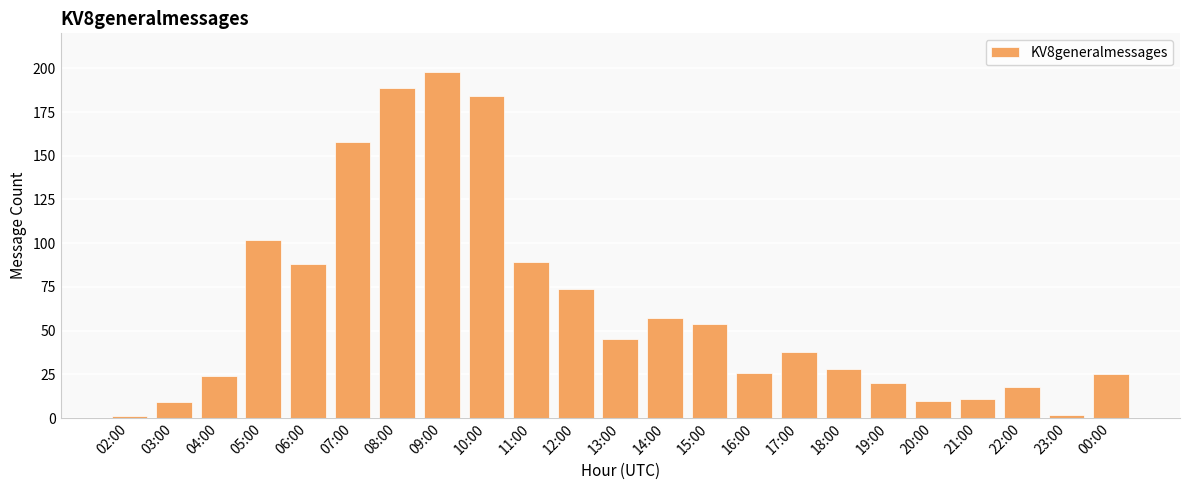

What is the maximum value shown in the chart?

198